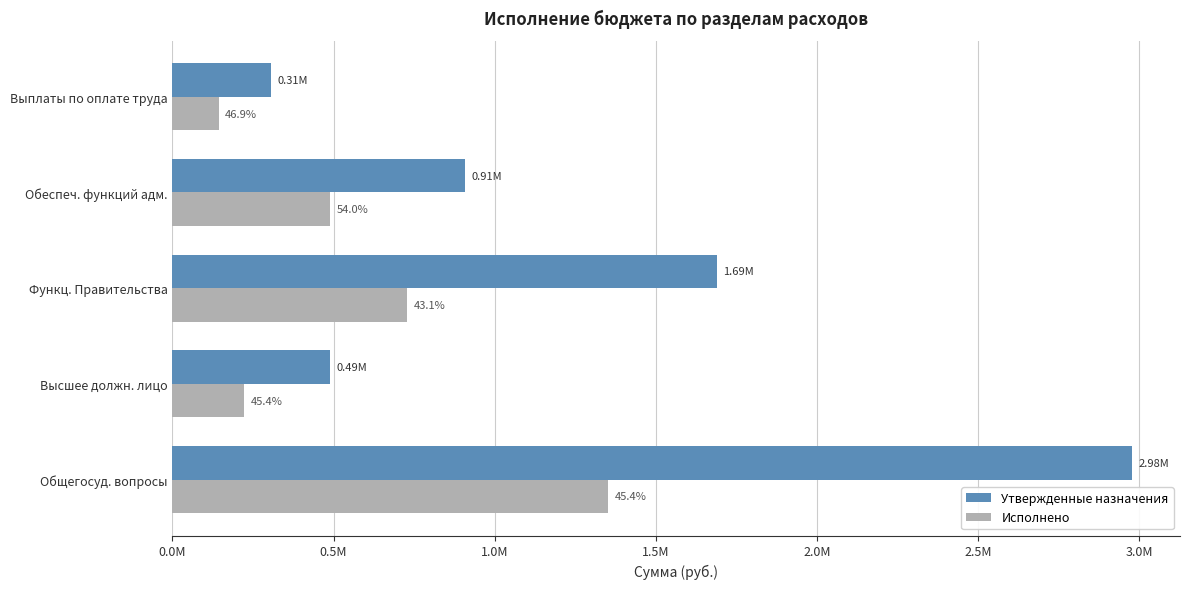

What are all the series names shown in the legend?

Утвержденные назначения, Исполнено